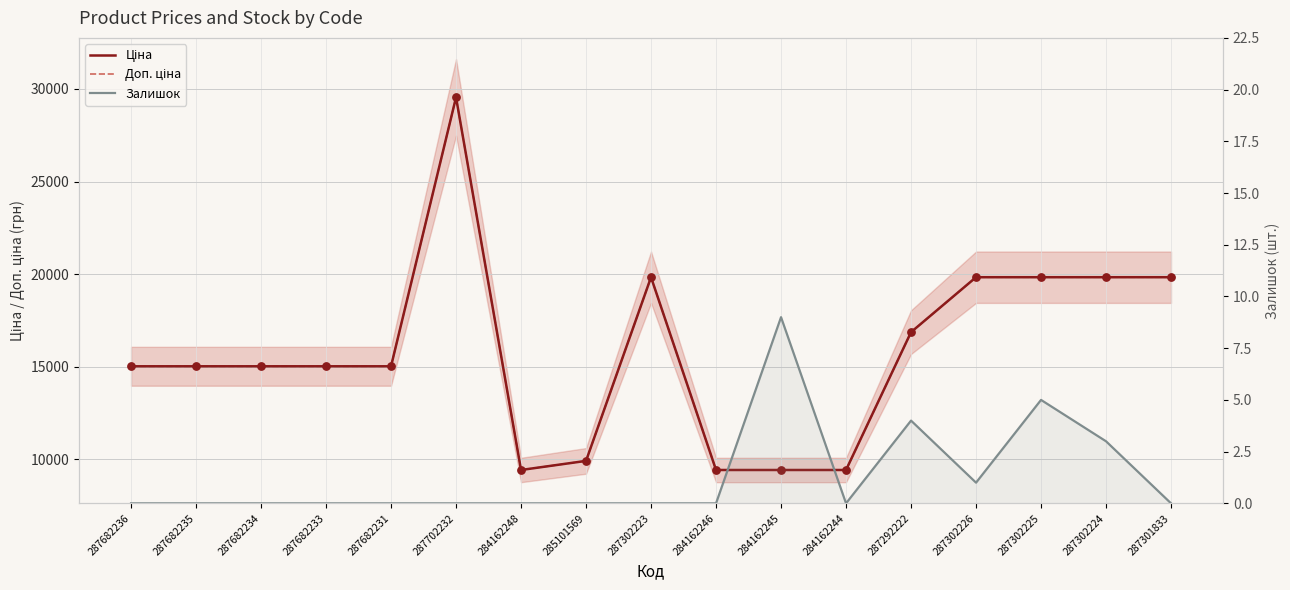

Which series contains the highest Y value?

Ціна